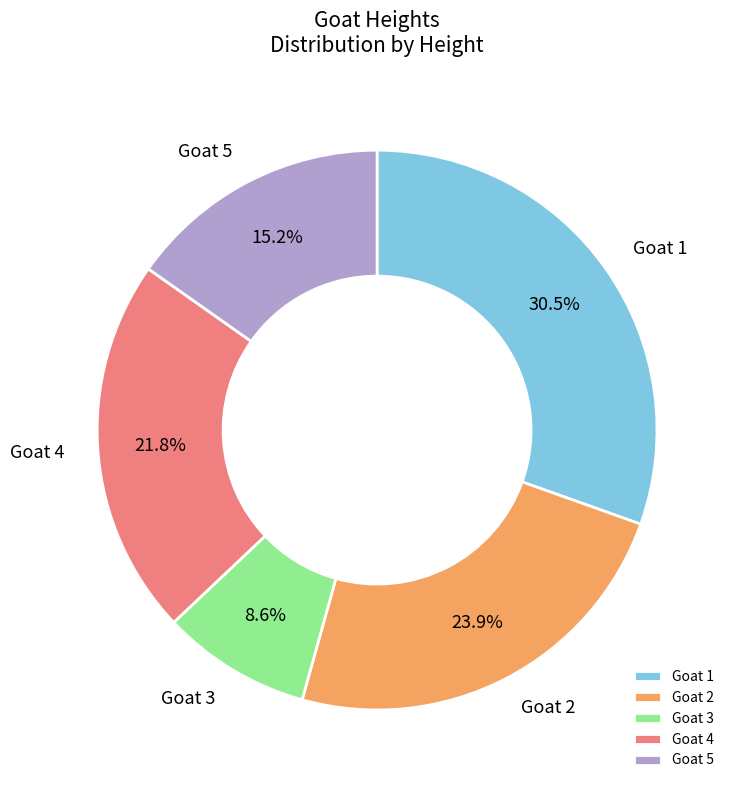

Which category has the biggest portion of the pie?

Goat 1